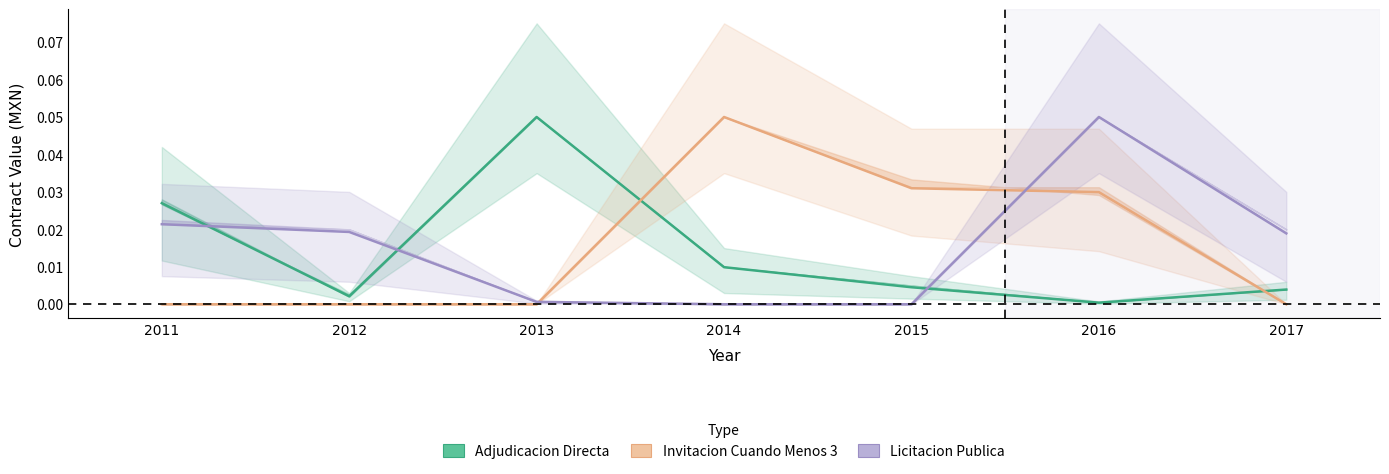

True or false: Licitacion Publica has more than 2 points higher than both neighbors.

False